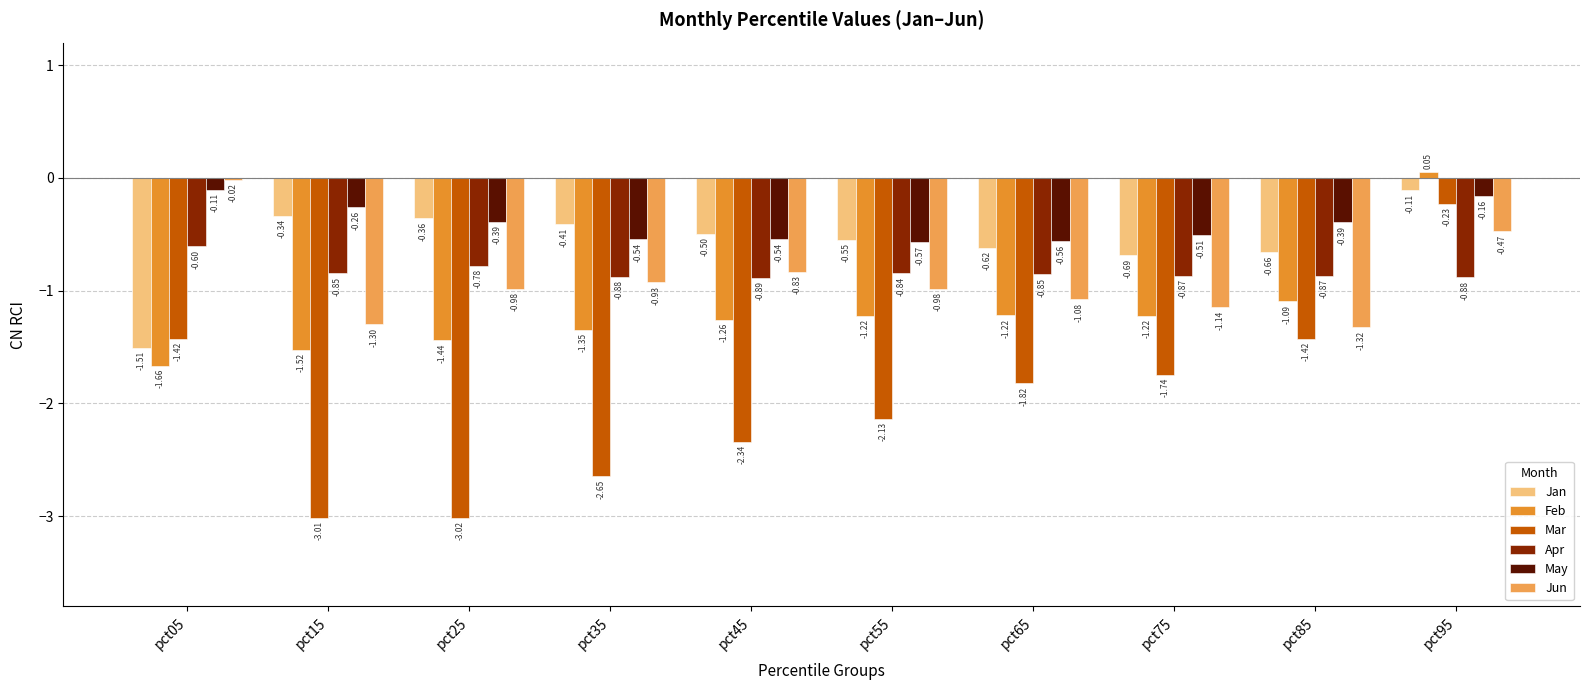

What is the total value across all series at pct05?

-5.3